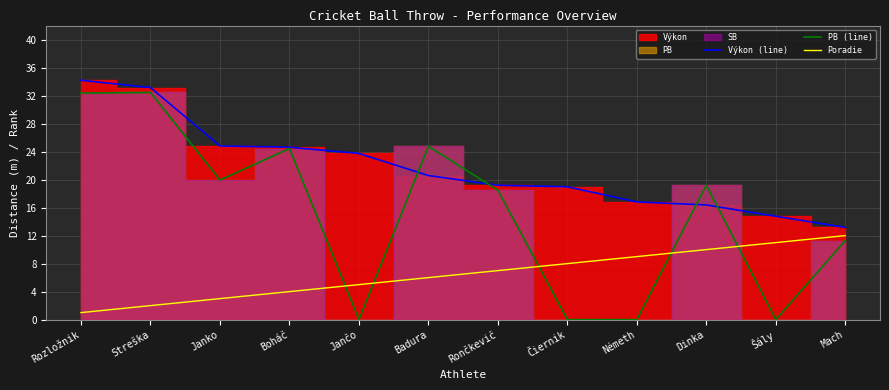

Reading left to right, what are all the values shown in this chart?

Výkon (line): 34.2	33.1	24.8	24.6	23.7	20.6	19.2	19.0	16.8	16.4	14.8	13.2
PB (line): 32.4	32.4	19.9	24.4	0.0	24.8	18.5	0.0	0.0	19.2	0.0	11.3
Poradie: 1.0	2.0	3.0	4.0	5.0	6.0	7.0	8.0	9.0	10.0	11.0	12.0